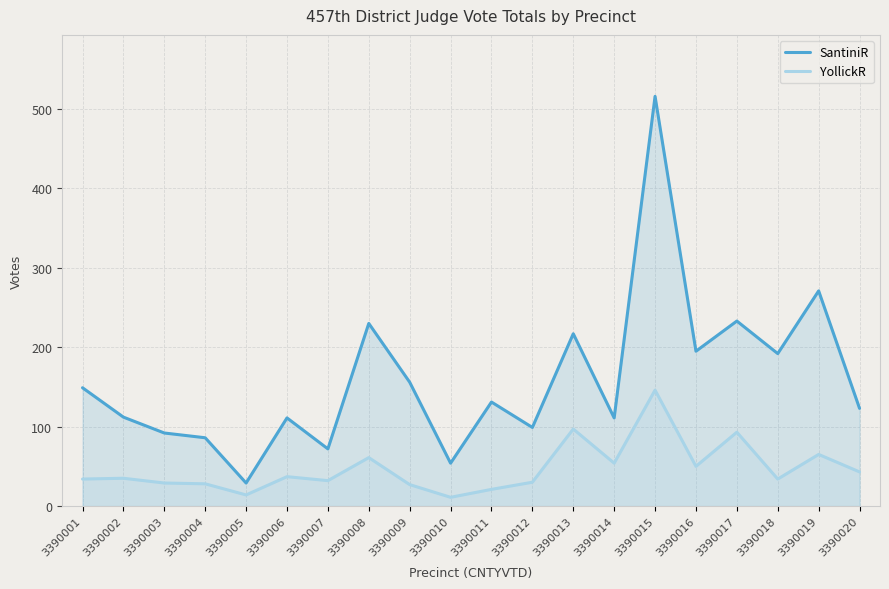

At which label is SantiniR closest to 272?

3390019